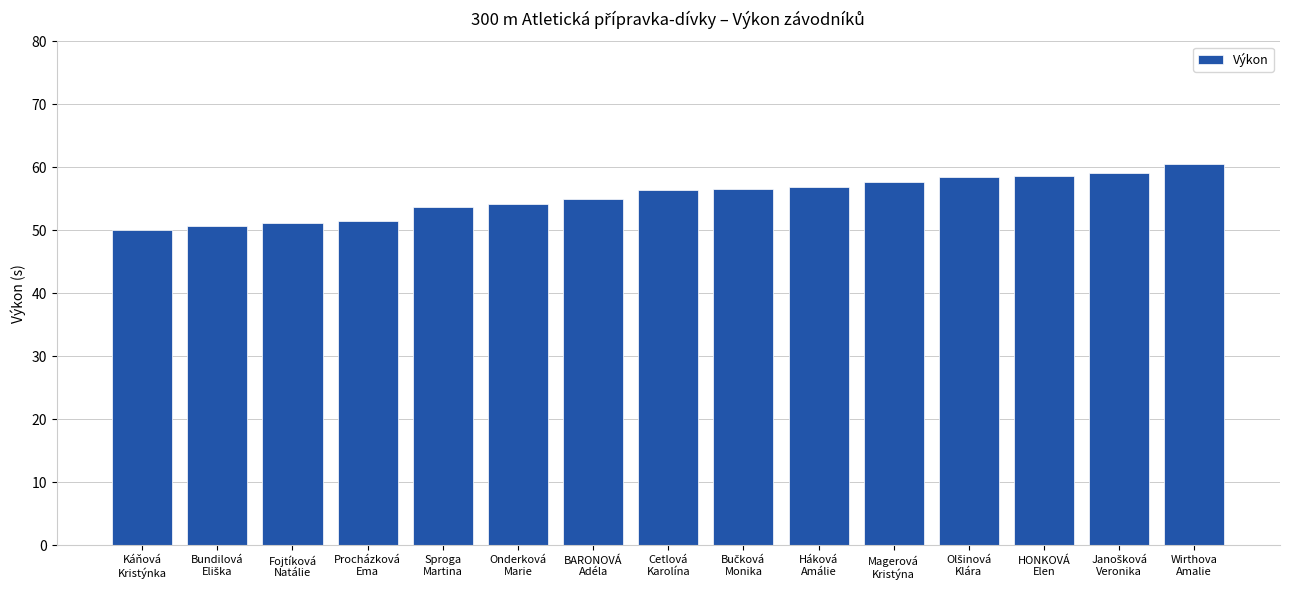

How many data points are less than 56?

7